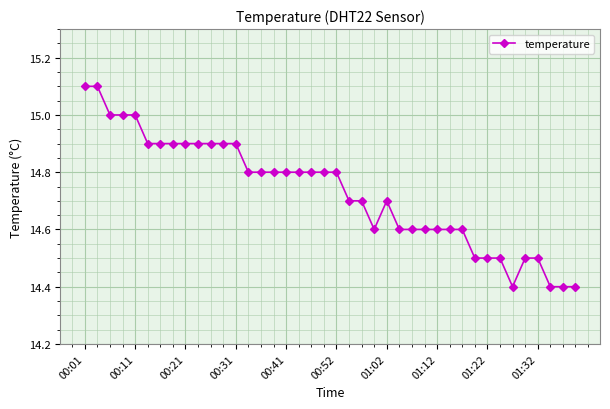

True or false: there are more than 0 points higher than both neighbors.

True